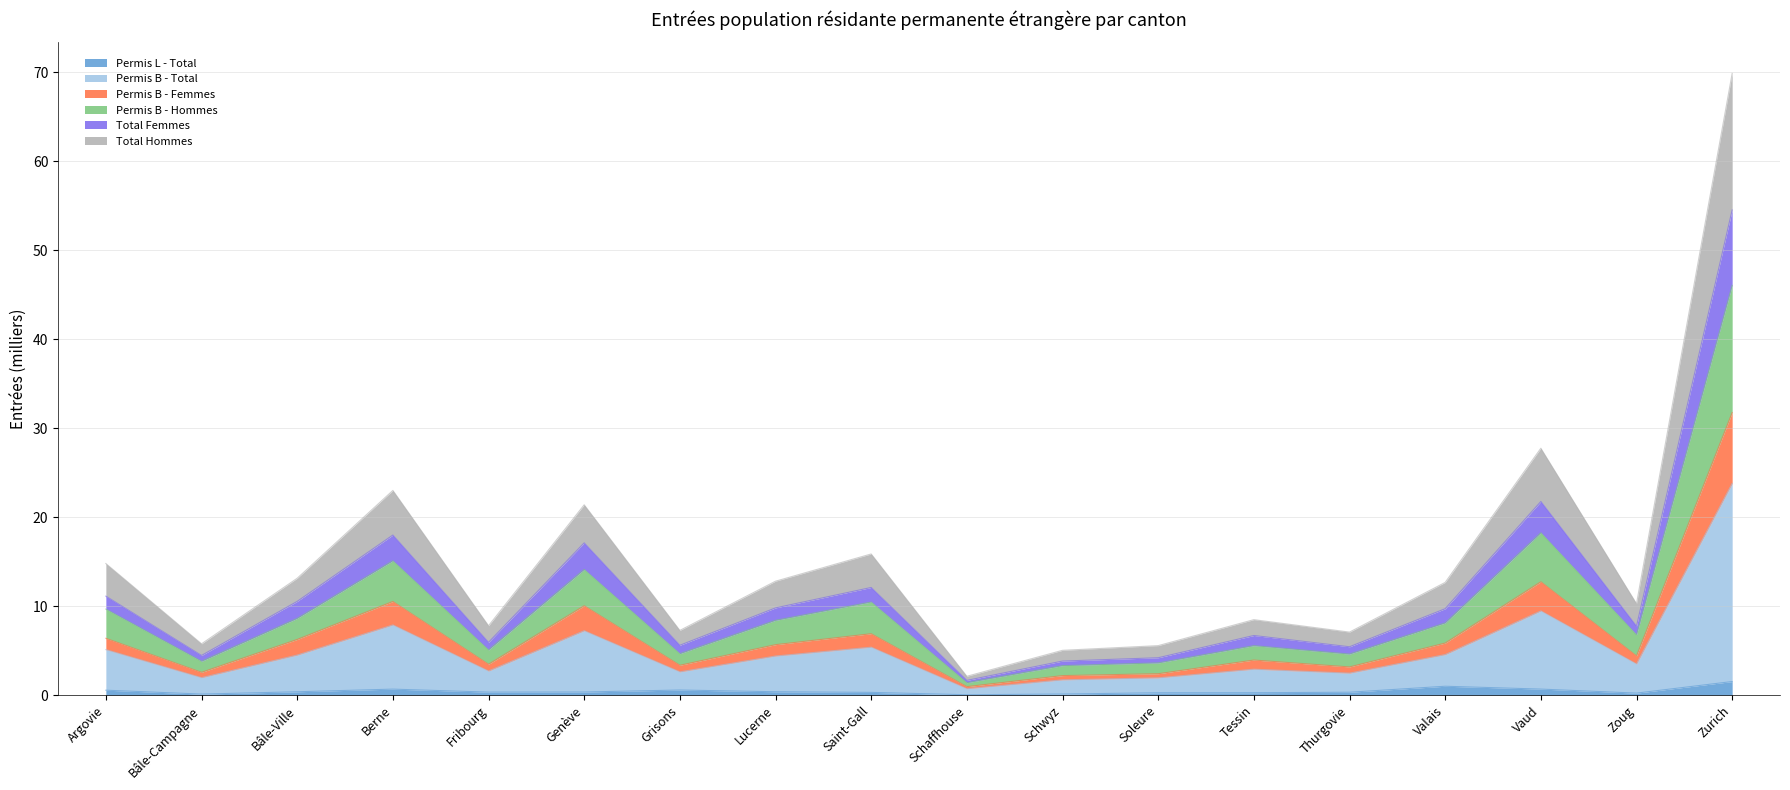

What is the highest value of the Permis L - Total series?

1.5